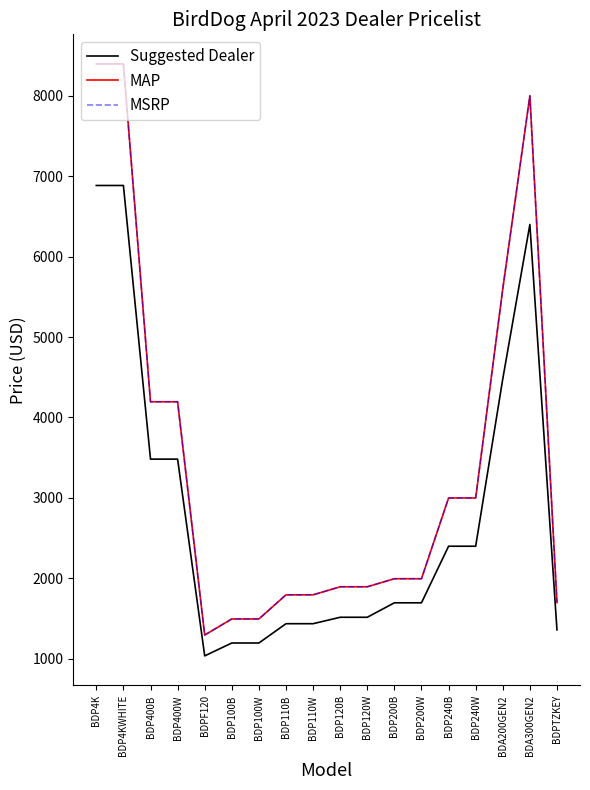

Does the chart have visible grid lines?

No